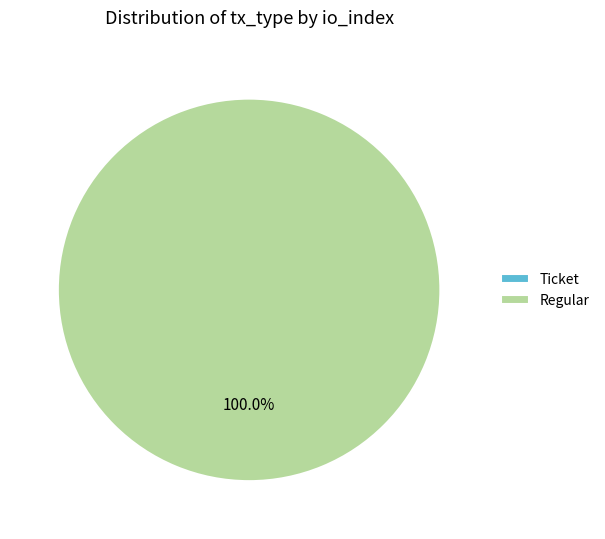

Is it true that Regular (io_index=22) is 99% of the pie?

False